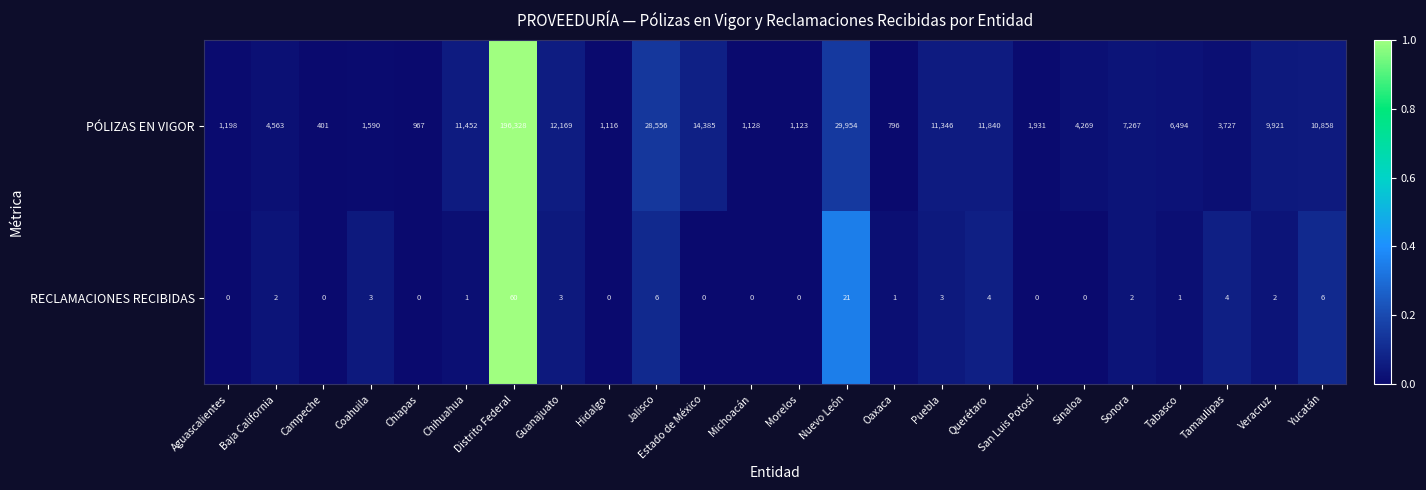

Rank the series by their maximum value, from highest to lowest.

PÓLIZAS EN VIGOR, RECLAMACIONES RECIBIDAS